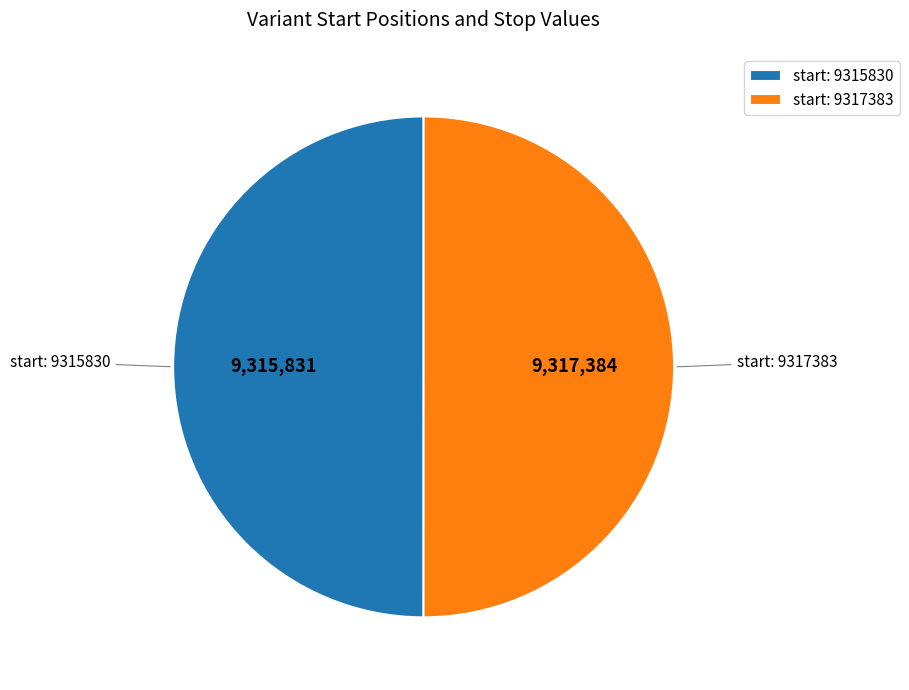

Do start: 9315830 and start: 9317383 together represent more than half of the pie?

Yes